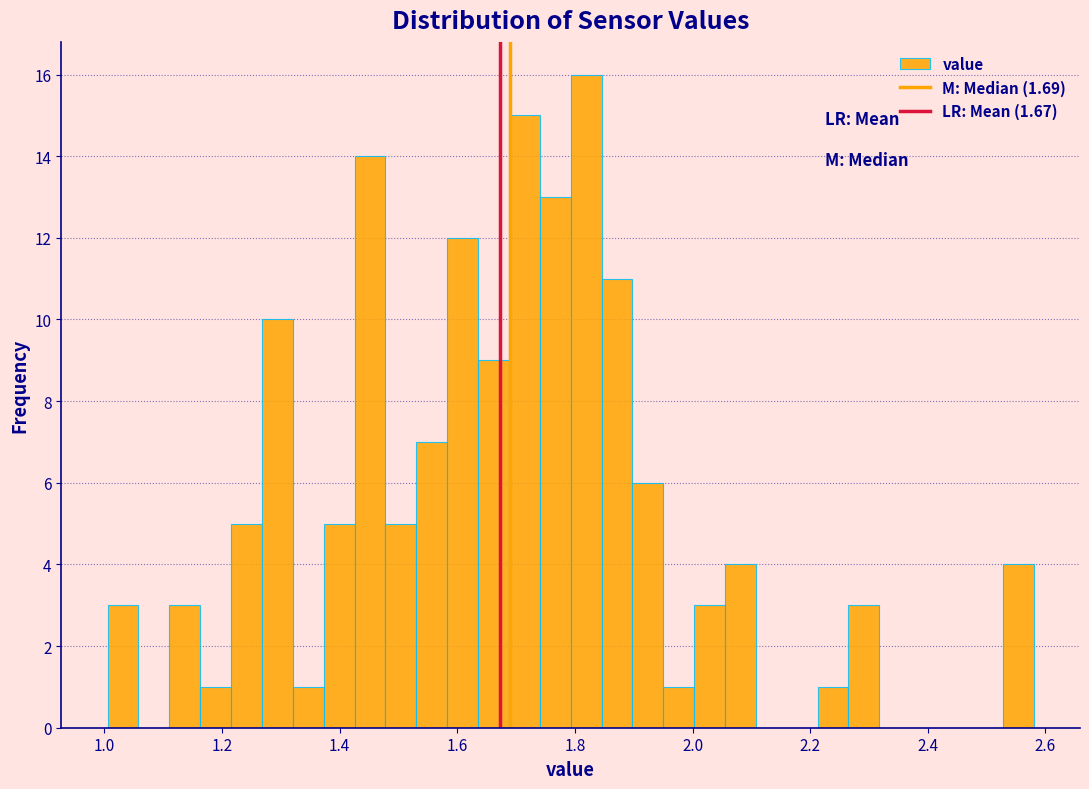

Read against the x-axis, roughly where is the centre of the tallest bar?

1.82